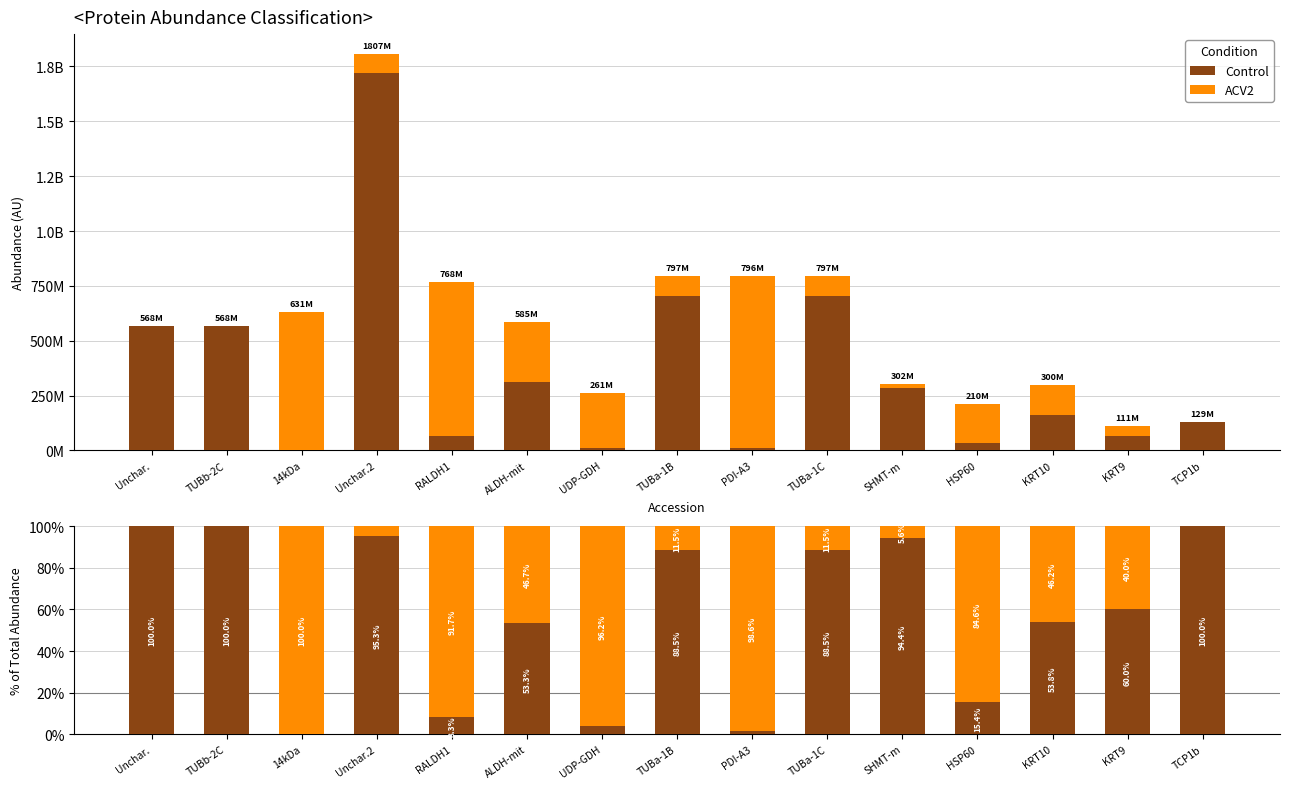

At which label is ACV2 closest to 50?

ALDH-mit